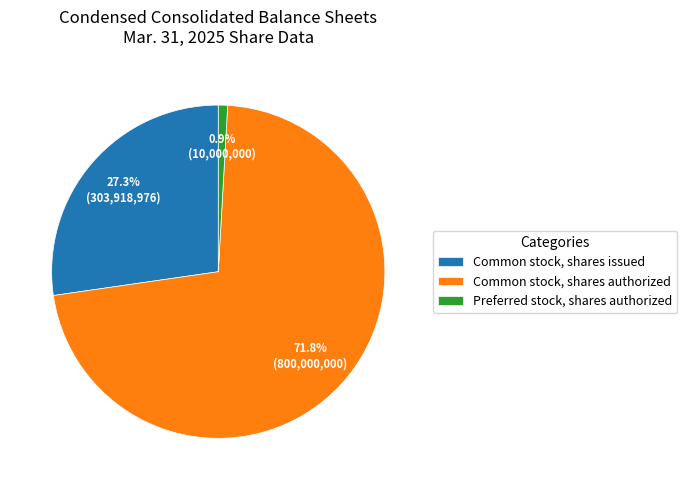

Rank the categories by value from lowest to highest.

Preferred stock, shares authorized, Common stock, shares issued, Common stock, shares authorized